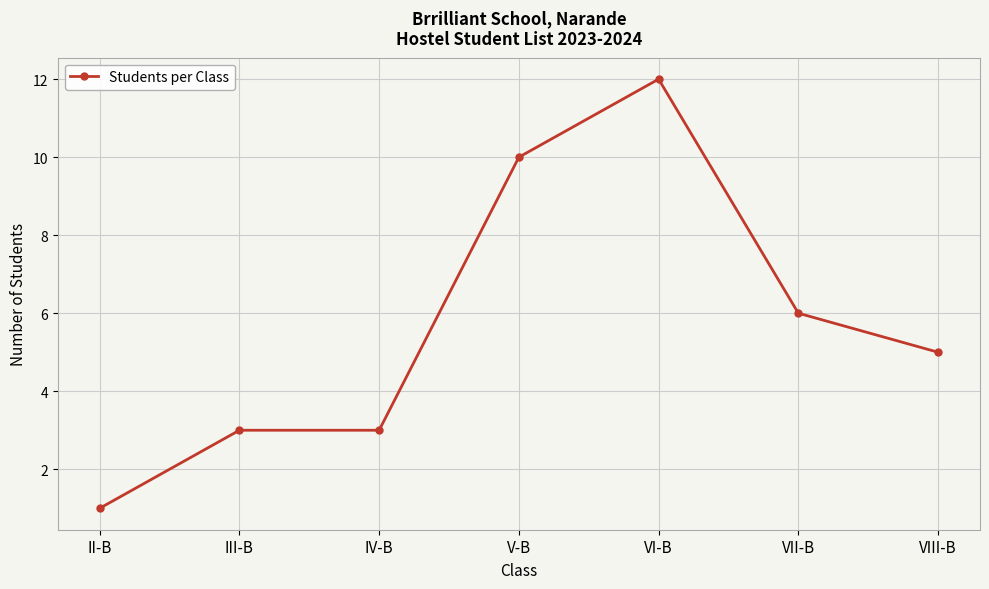

True or false: the data has more than 2 interior local peaks.

False